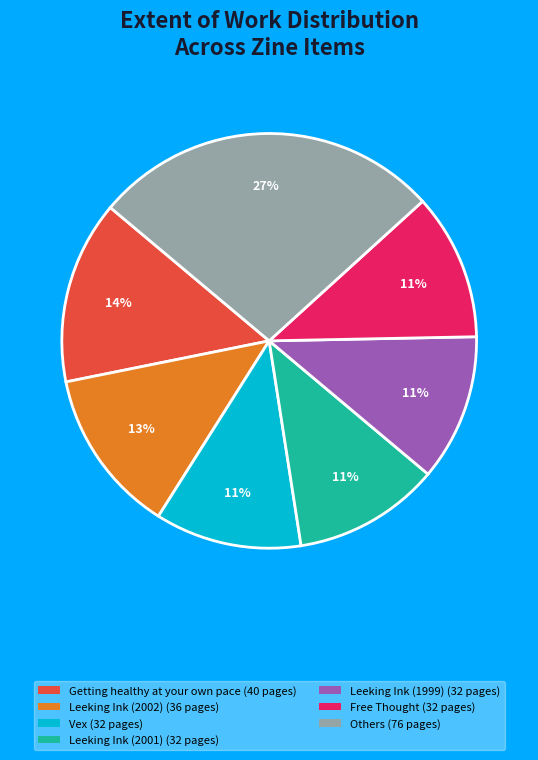

Which slice is the largest?

Others (76 pages)